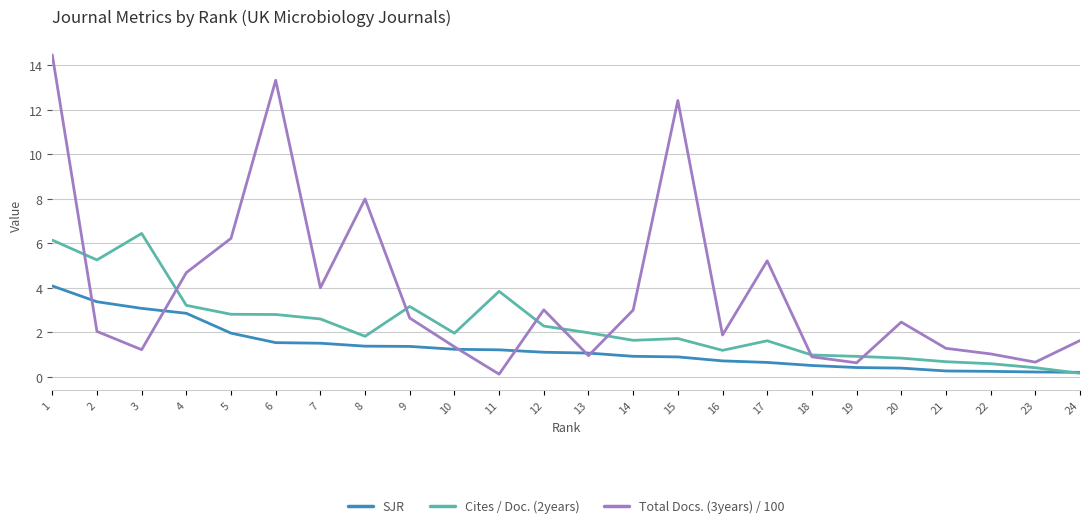

Does the chart have visible grid lines?

Yes